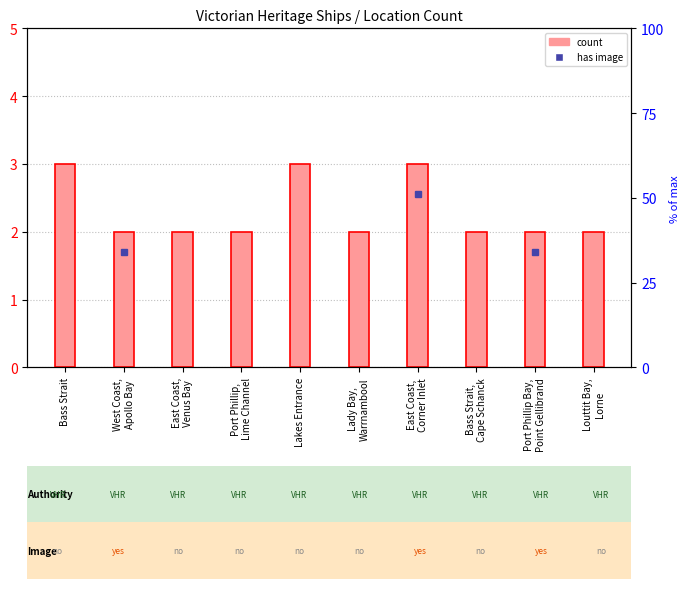

How many bars are there in total?

10